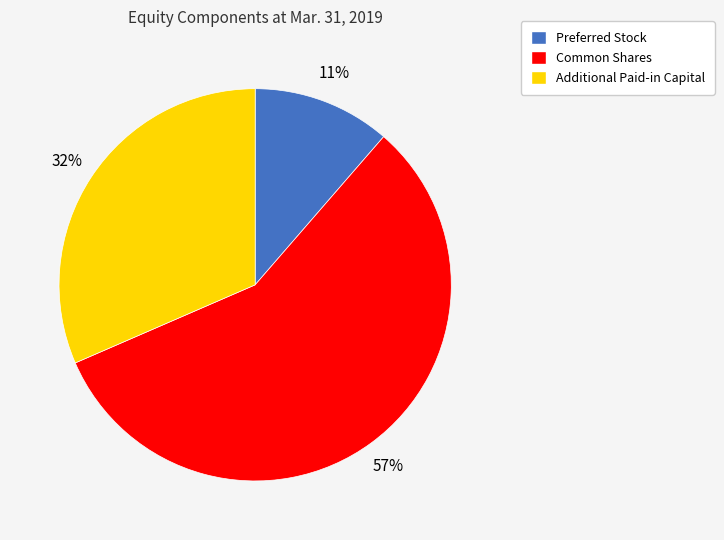

Is Additional Paid-in Capital the majority of the pie?

No